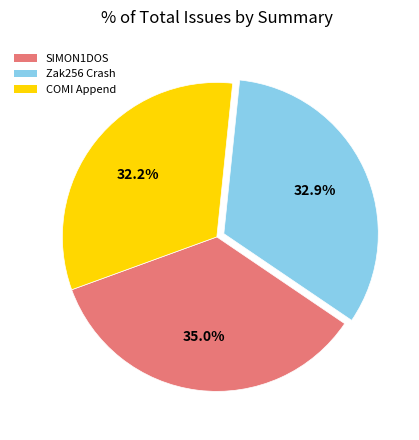

Rank the categories by value from highest to lowest.

SIMON1DOS, Zak256 Crash, COMI Append